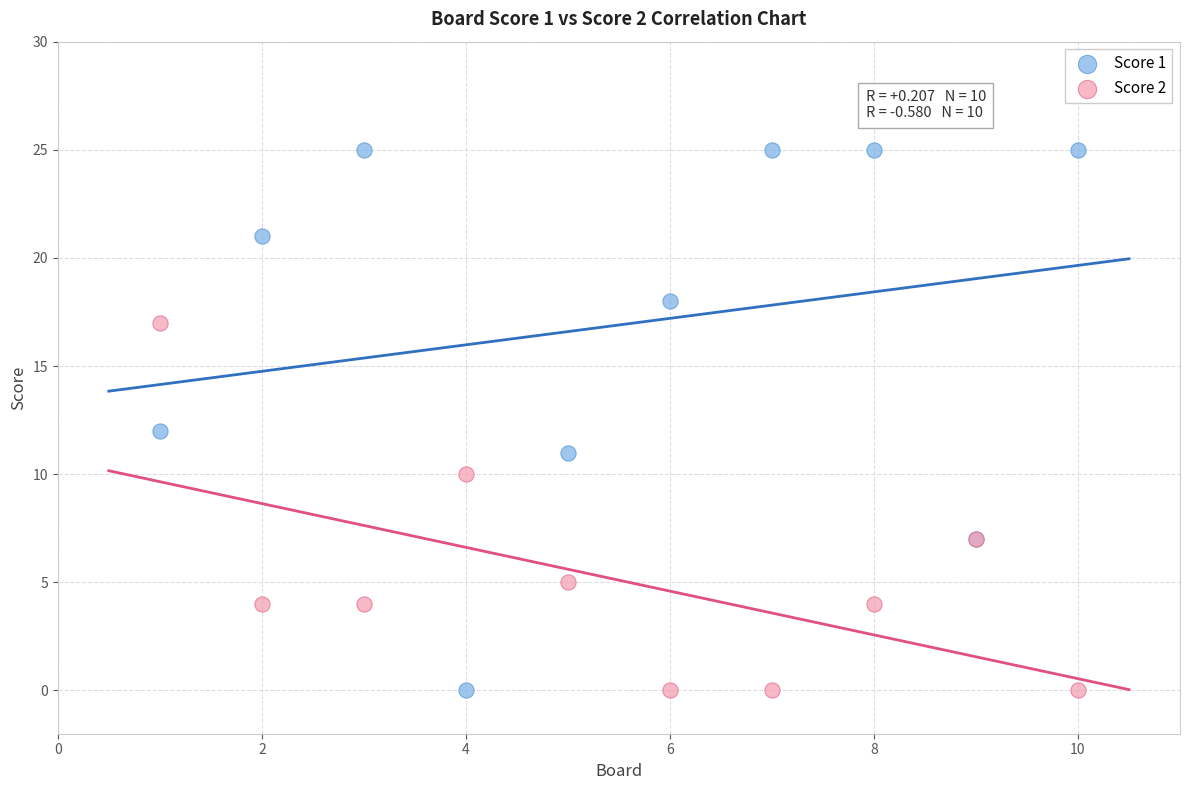

Which series contains the highest Y value?

Score 1